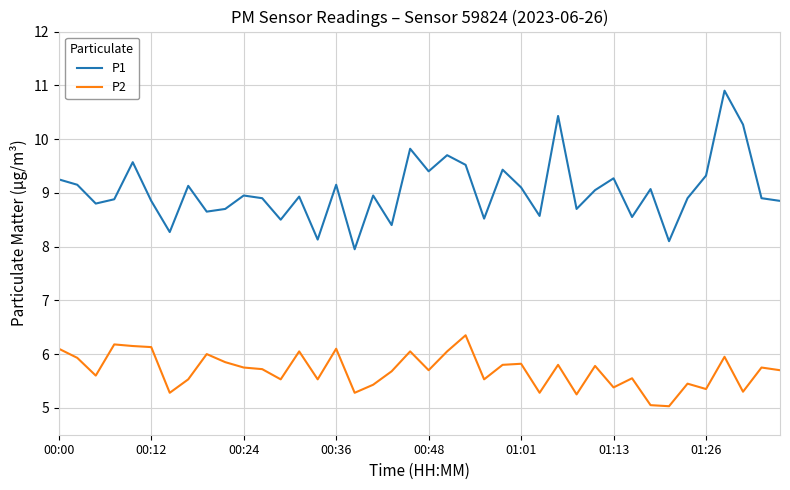

Which series has the largest total across all categories?

P1